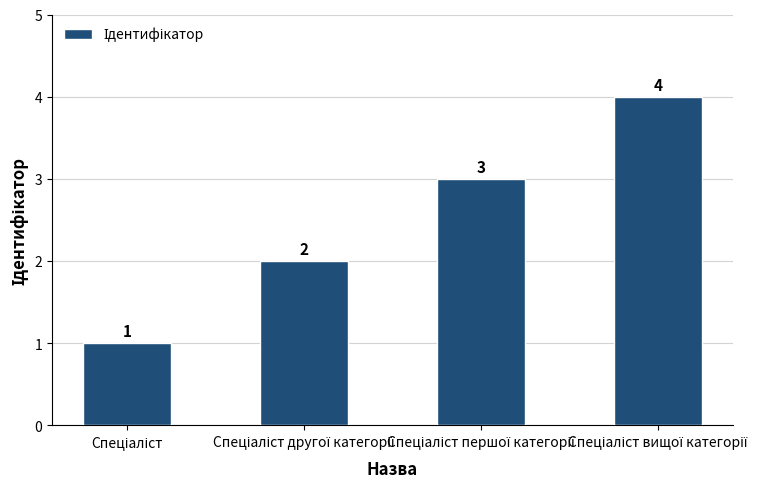

What is the greatest value displayed?

4